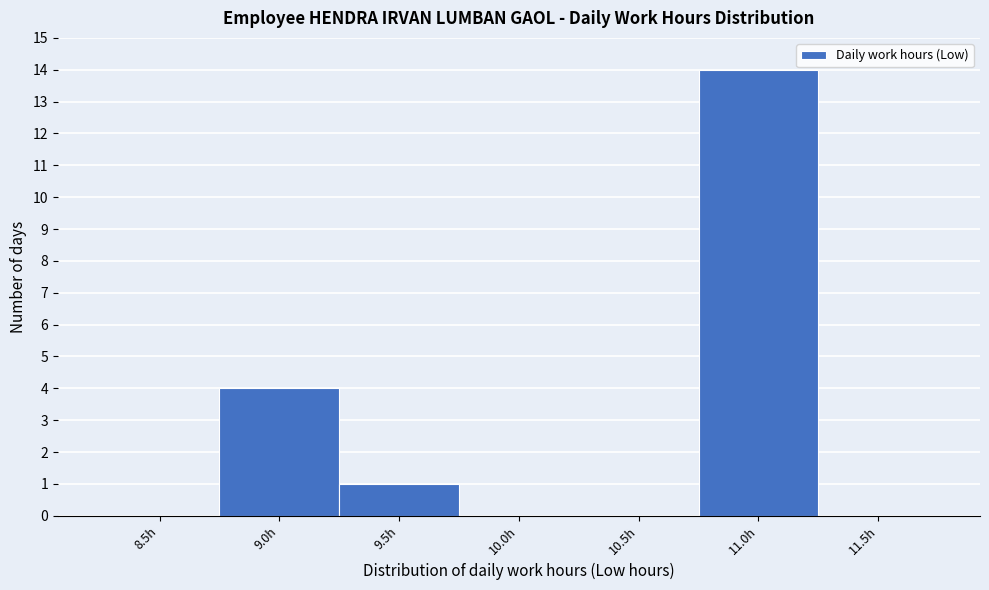

Reading right to left, what are all the values shown in this chart?

11.5h=0	11.0h=14	10.5h=0	10.0h=0	9.5h=1	9.0h=4	8.5h=0